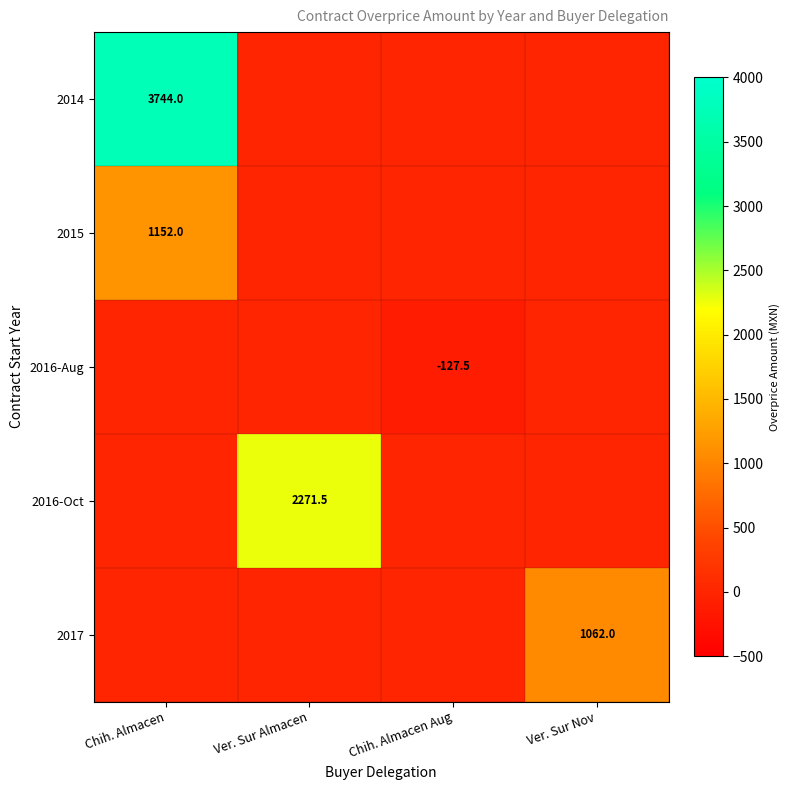

True or false: 2016-Aug has a value of -127.5 at Chih. Almacen Aug.

True